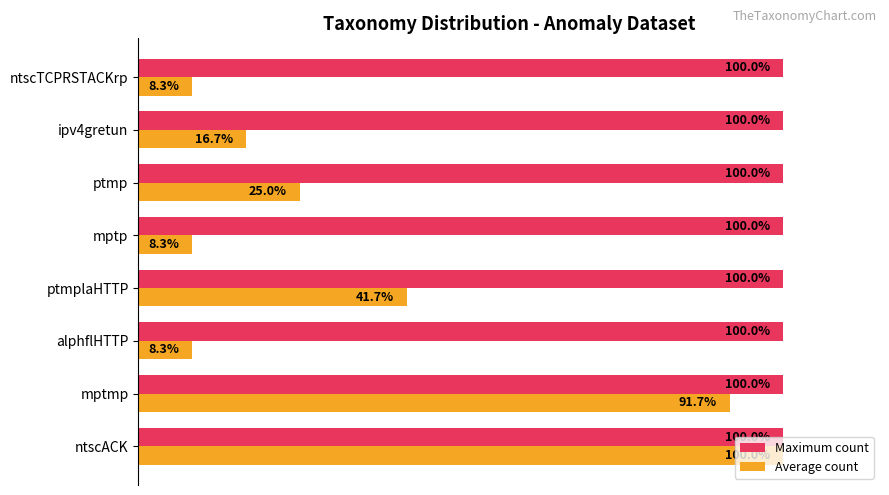

Which series has the largest total across all categories?

Maximum count